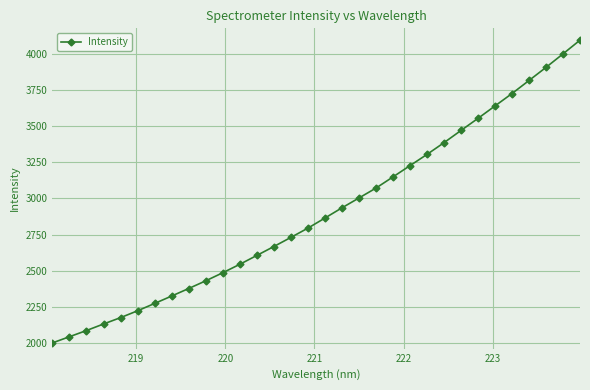

Does the chart display data point markers on the line(s)?

Yes